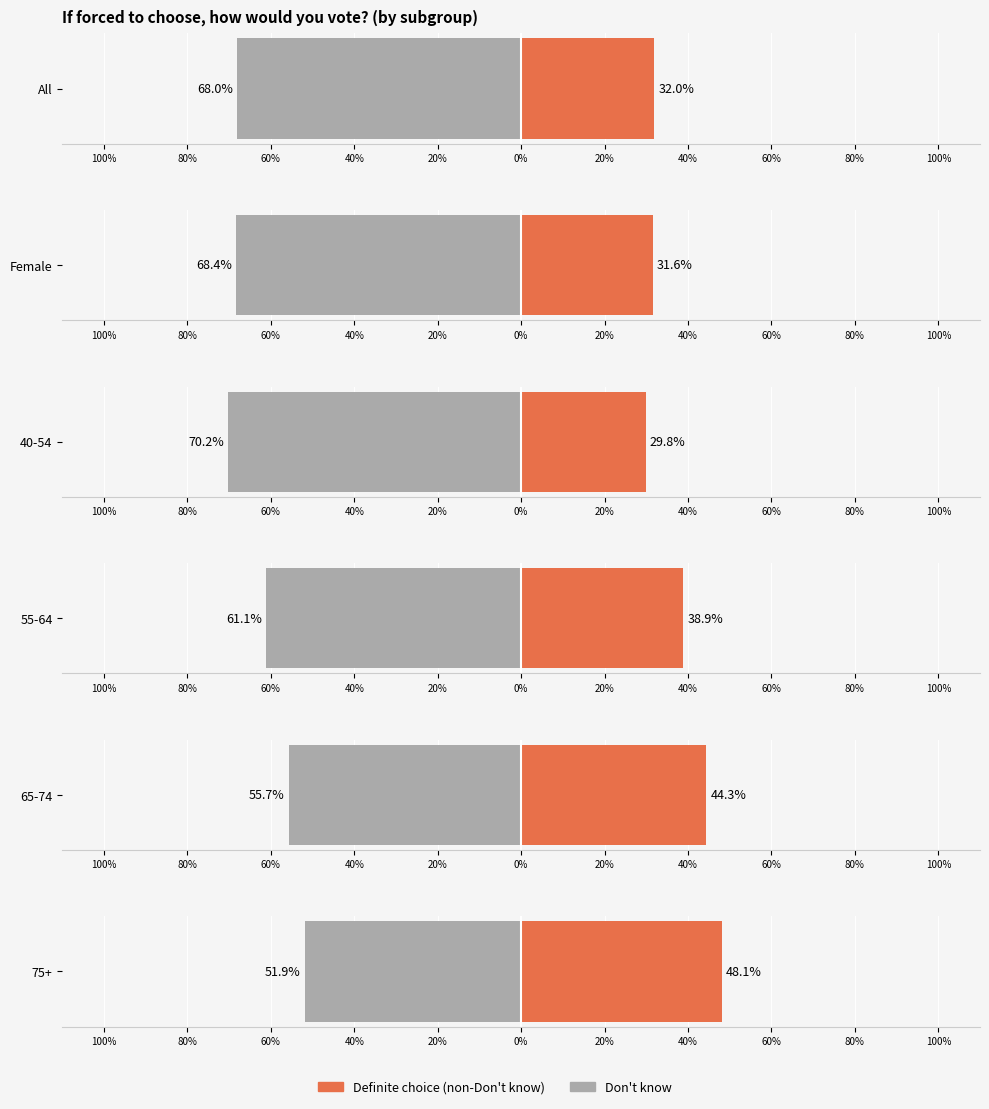

What is the sum of all All values?

1.0